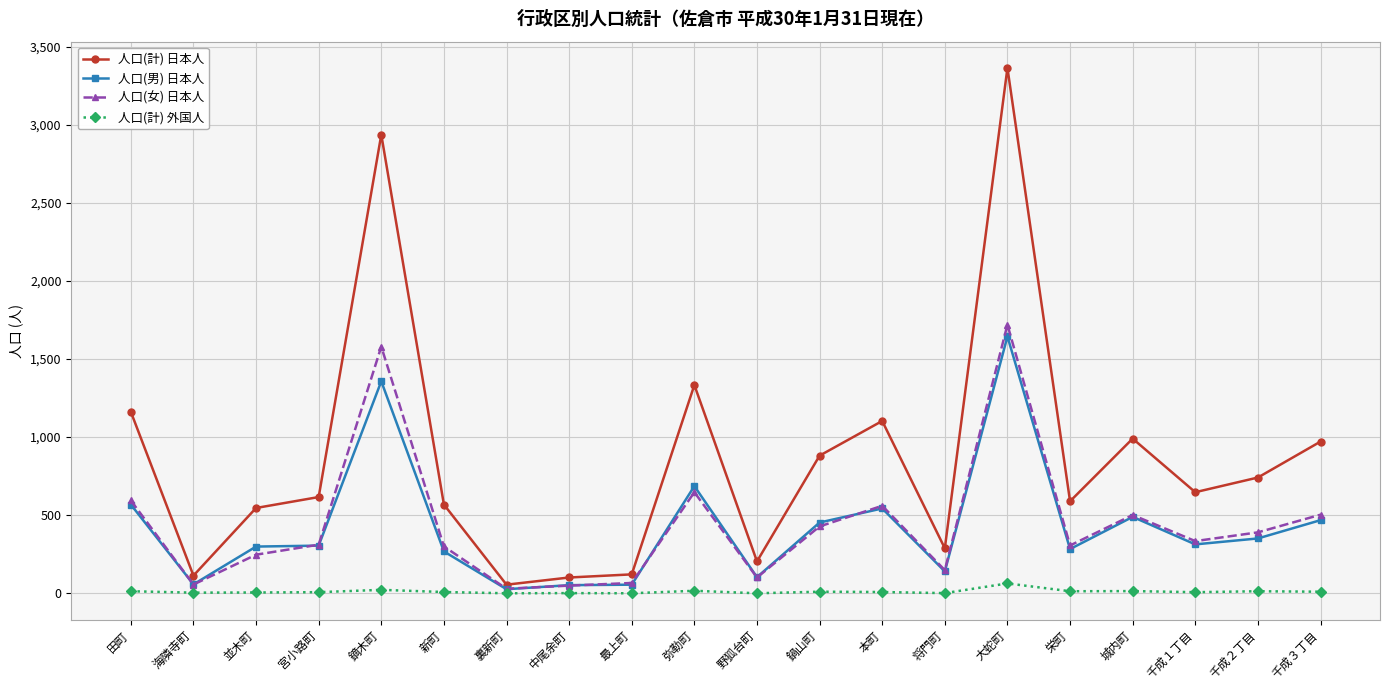

What are all the series names shown in the legend?

人口(計) 日本人, 人口(男) 日本人, 人口(女) 日本人, 人口(計) 外国人